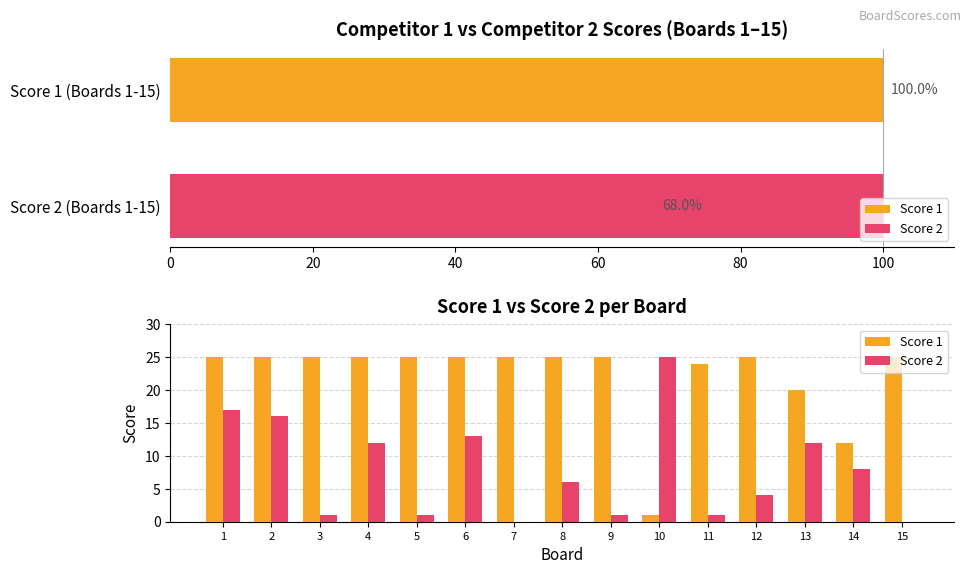

Reading left to right, list all the values displayed in this chart.

Score 1: 25	25	25	25	25	25	25	25	25	1	24	25	20	12	25
Score 2: 17	16	1	12	1	13	0	6	1	25	1	4	12	8	0